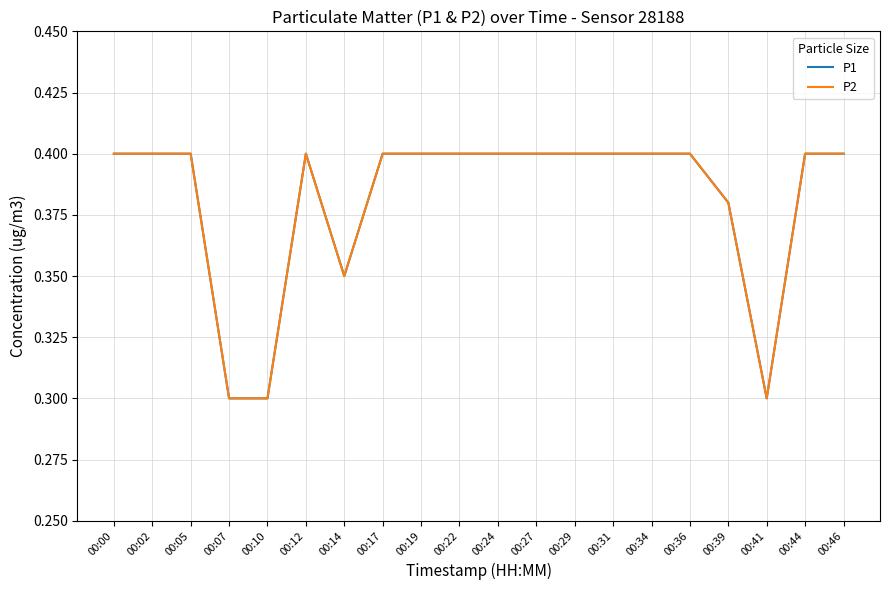

True or false: P2 and P1 intersect in this chart.

False